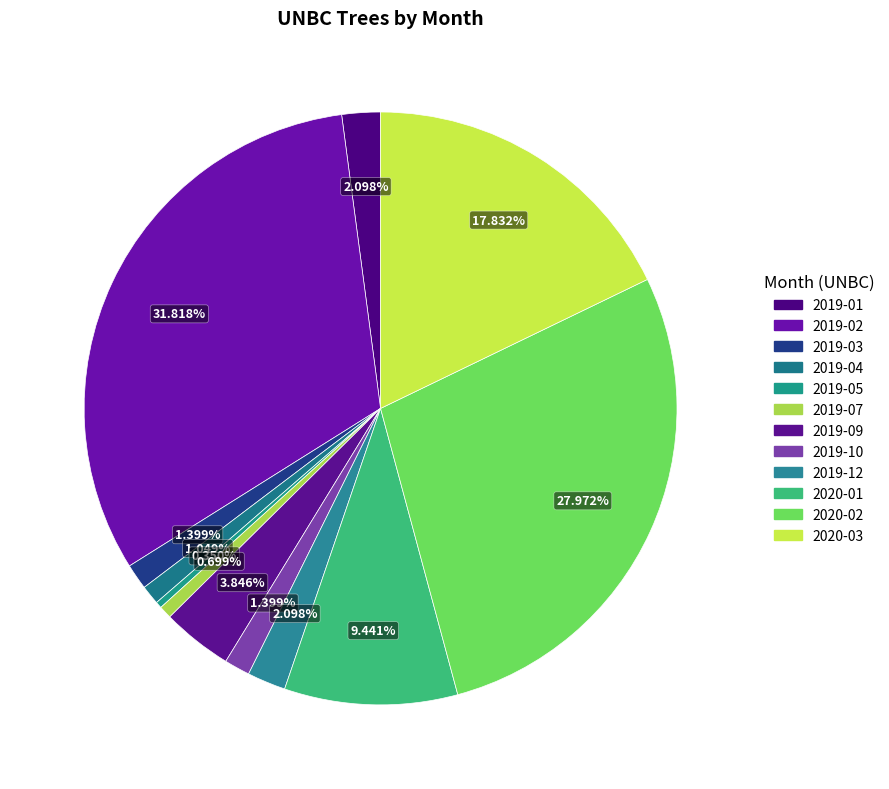

How many slices are in this pie chart?

12